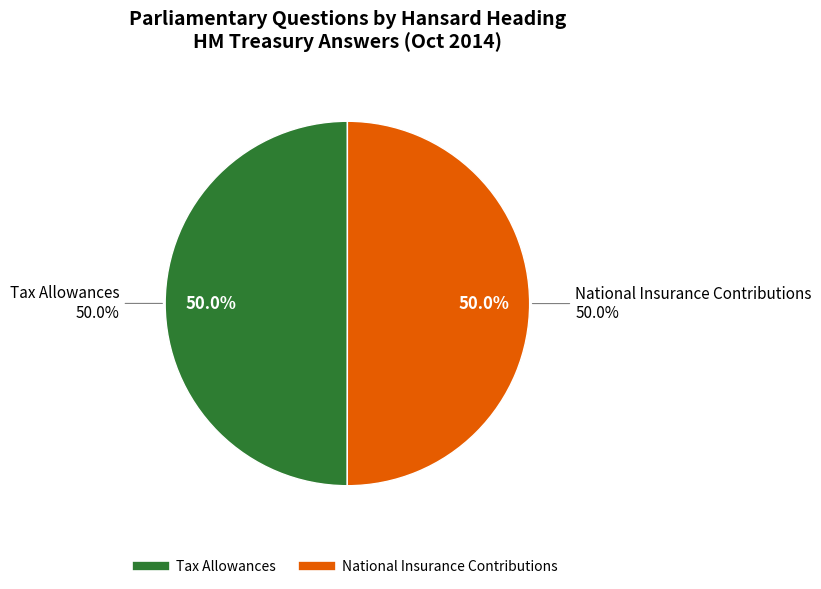

Which slice is the largest?

National Insurance Contributions